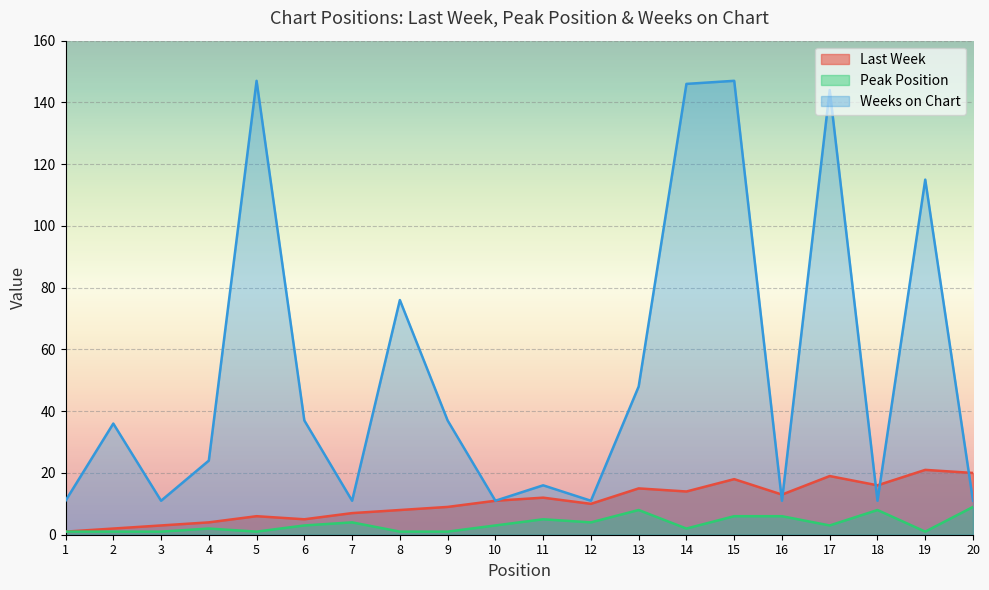

Reading left to right, what are all the values shown in this chart?

Last Week: 1	2	3	4	6	5	7	8	9	11	12	10	15	14	18	13	19	16	21	20
Peak Position: 1	1	1	2	1	3	4	1	1	3	5	4	8	2	6	6	3	8	1	9
Weeks on Chart: 11	36	11	24	147	37	11	76	37	11	16	11	48	146	147	11	144	11	115	11